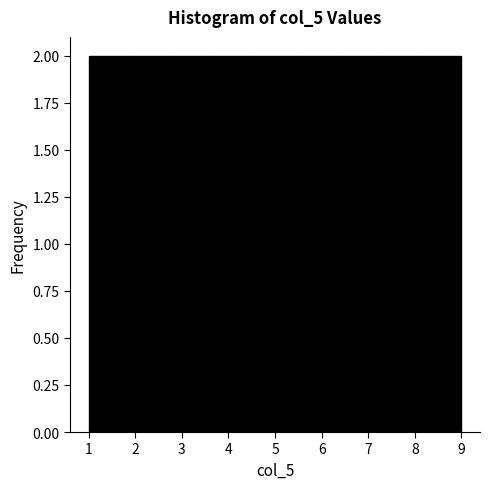

What is the height of the bar covering 1.0 to 1.9 on the x-axis? Neither the bar edges nor the heights are printed on the chart, so give them approximately, as read against the axes.

2